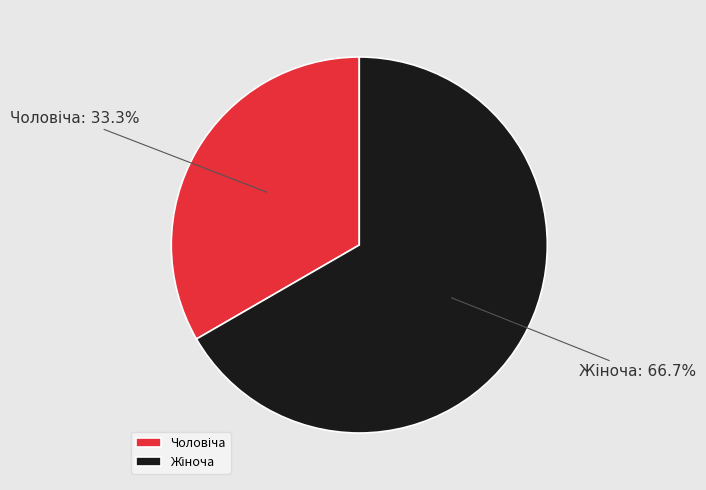

Is there a majority slice in this chart?

Yes